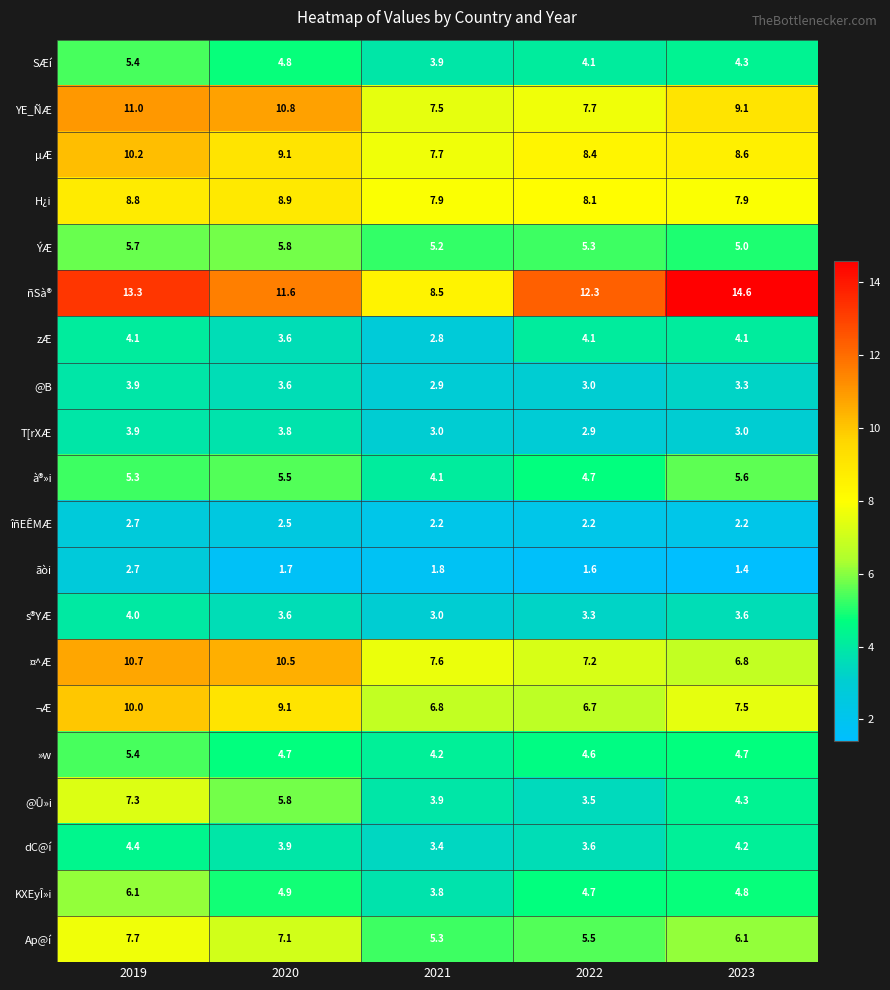

What is the sum of the s®YÆ values at 2022 and 2019?

7.3